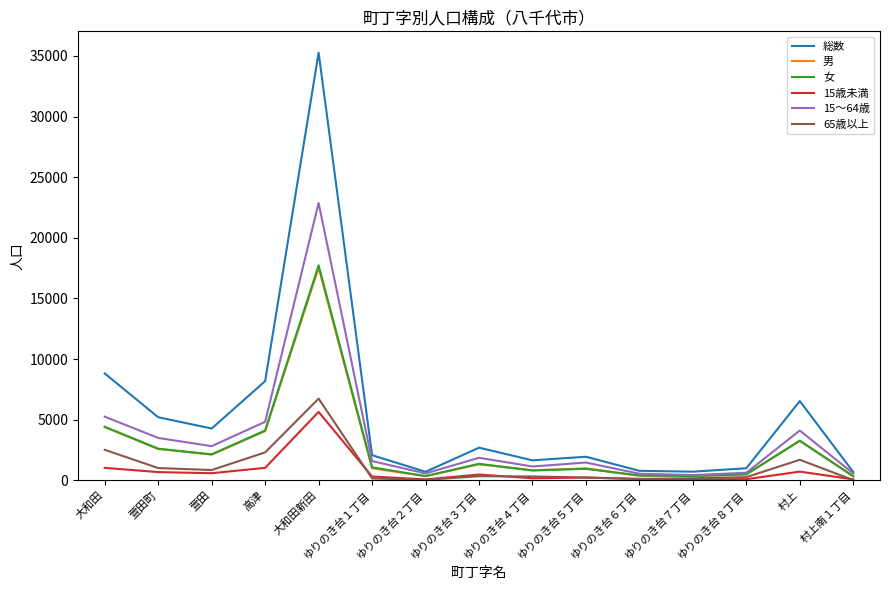

What is the maximum value shown in the chart?

35262